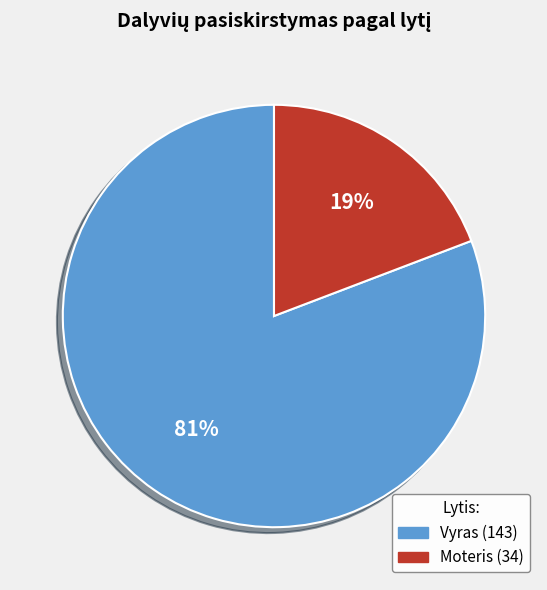

Which category accounts for the majority?

Vyras